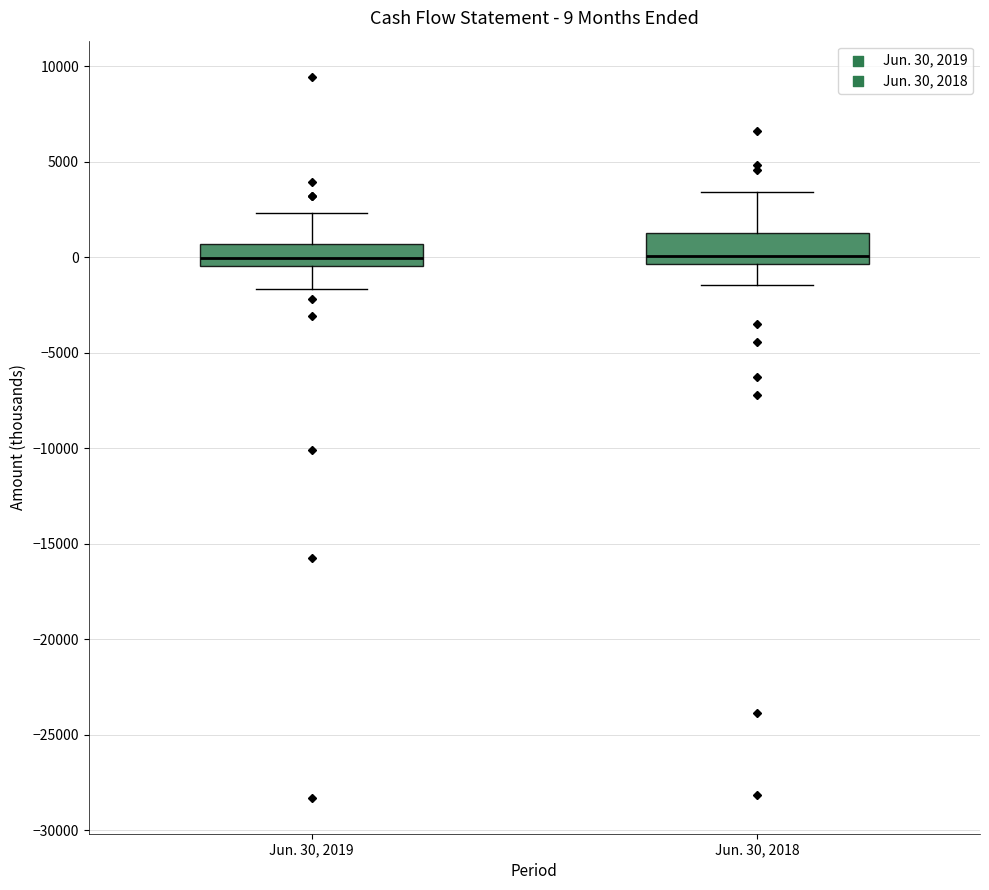

Which box is the tallest, from its lower edge to its upper edge?

Jun. 30, 2018